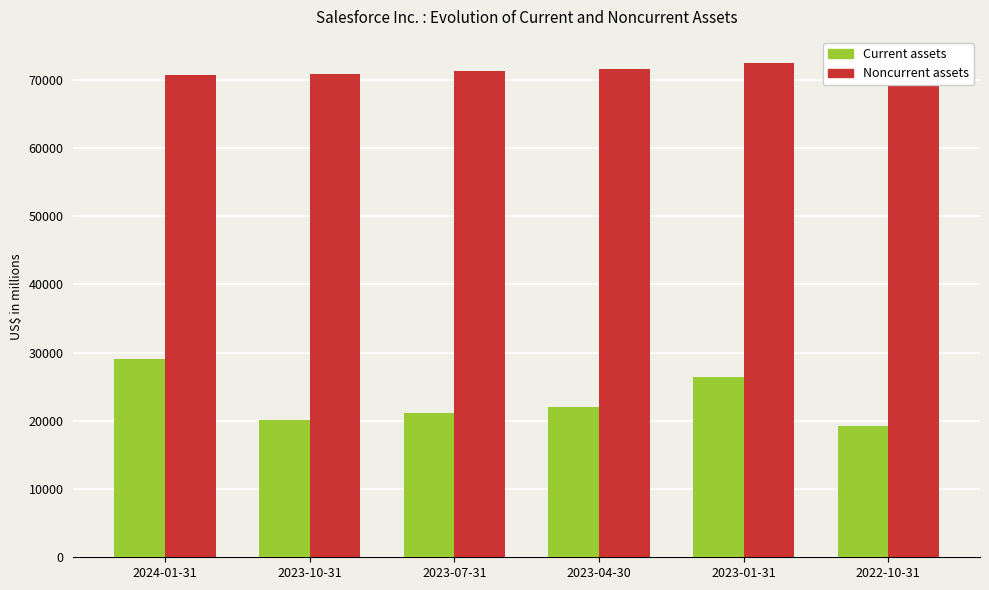

At which category does the chart reach its minimum across all series?

2022-10-31